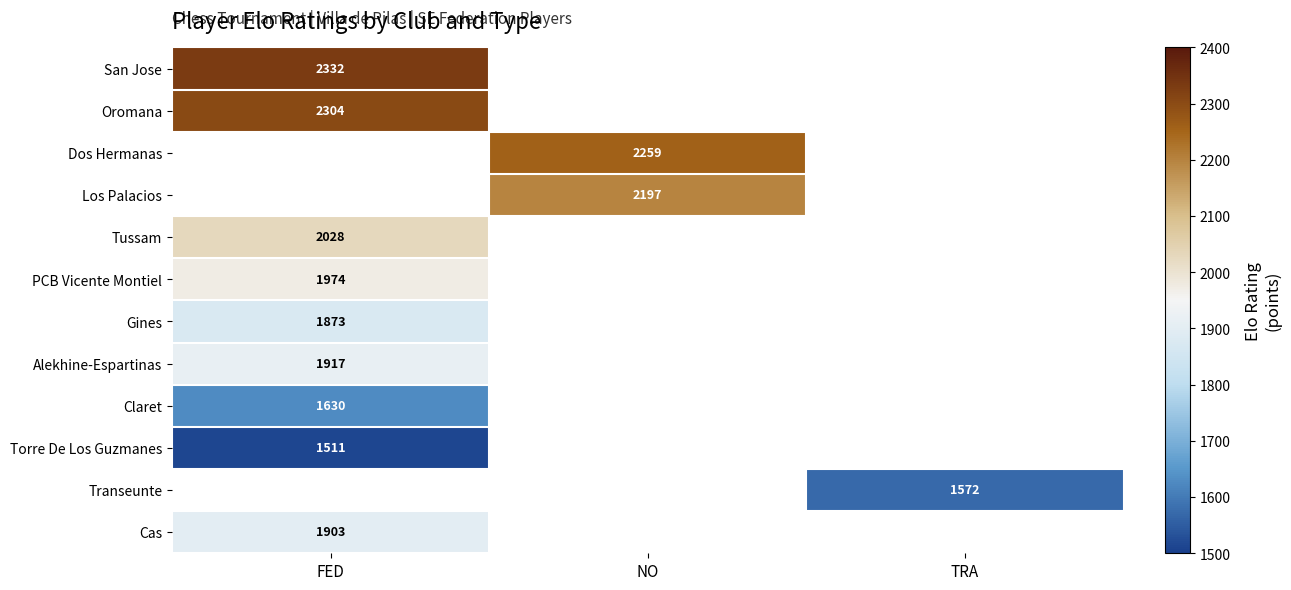

Is it true that Los Palacios equals 3431 at NO?

False